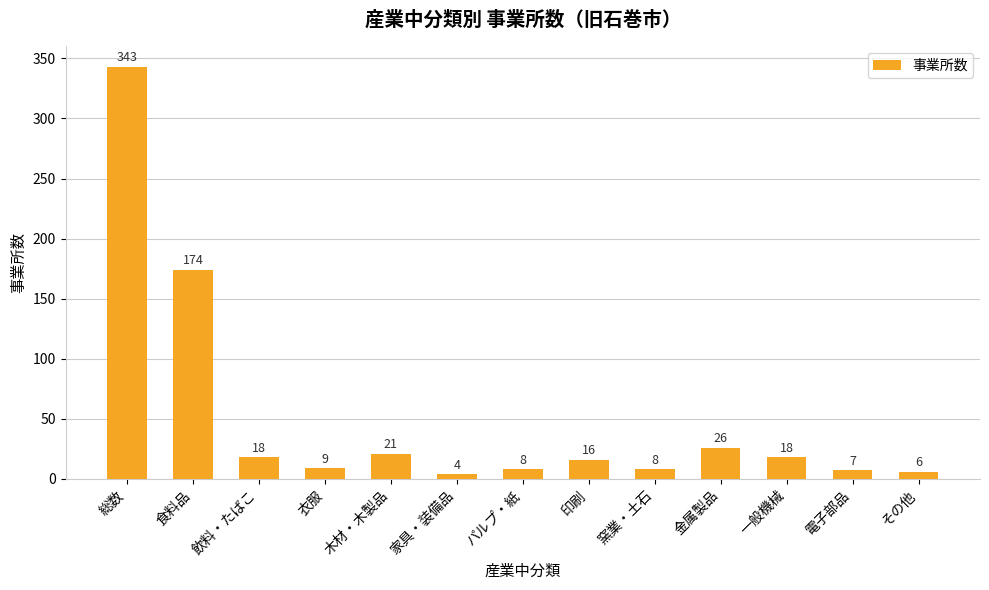

Are the bars horizontal?

No